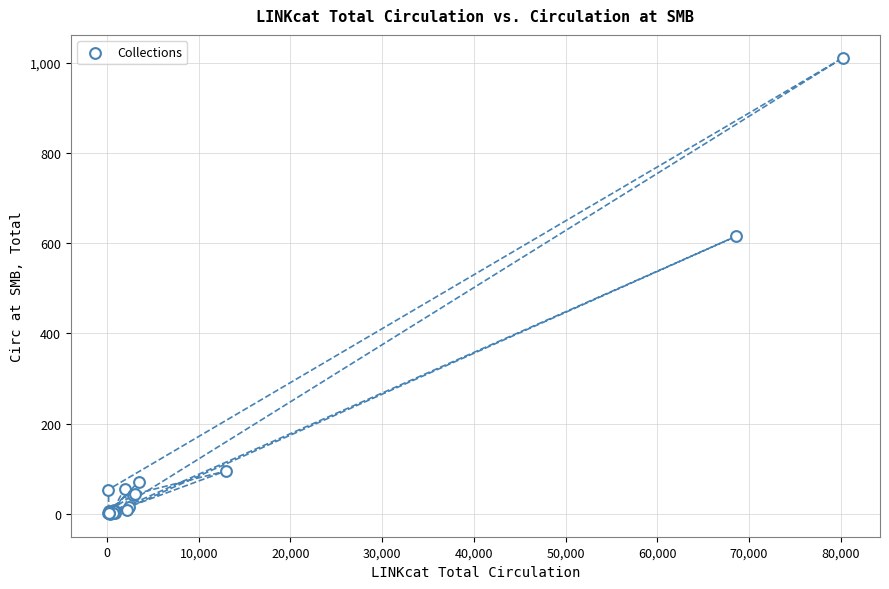

What Y value in the scatter plot is closest to 505?

615